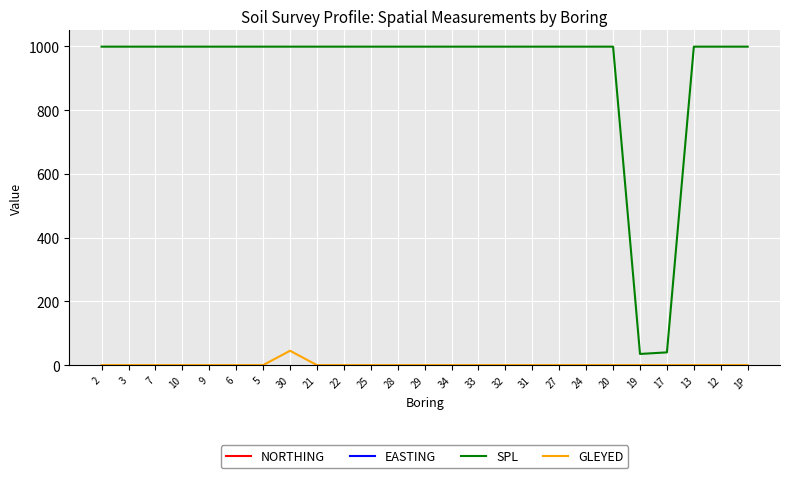

What is the sum of all SPL values?

23052